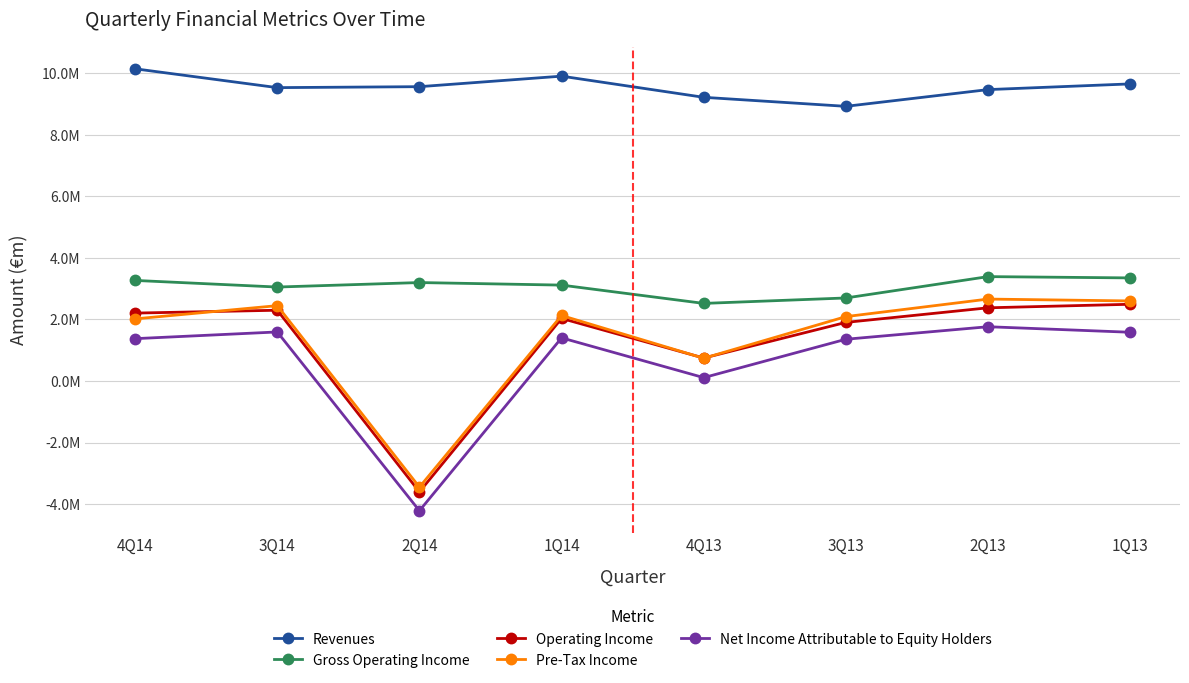

What are all the series names shown in the legend?

Revenues, Gross Operating Income, Operating Income, Pre-Tax Income, Net Income Attributable to Equity Holders